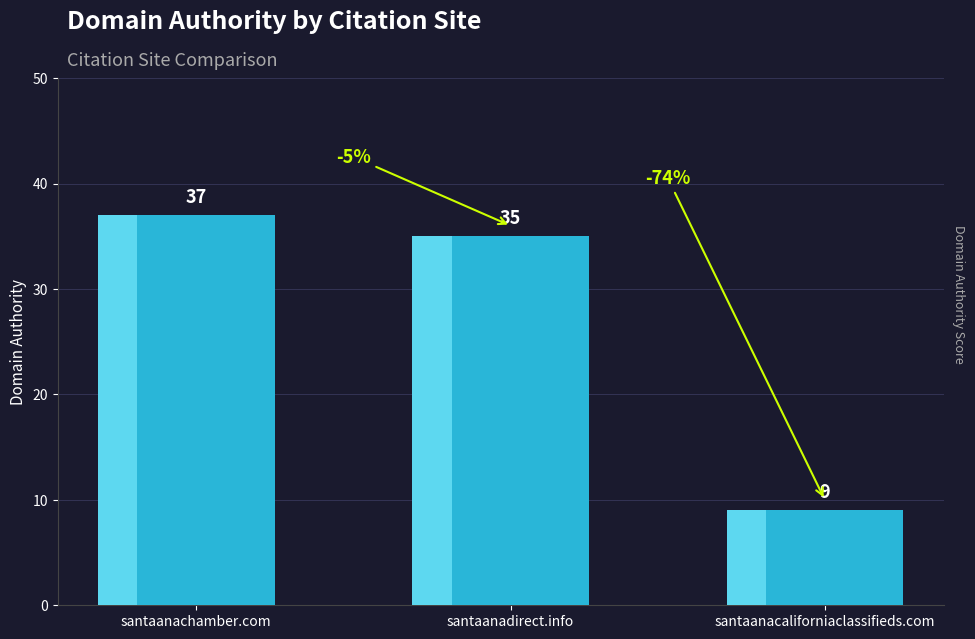

What is the greatest value displayed?

37